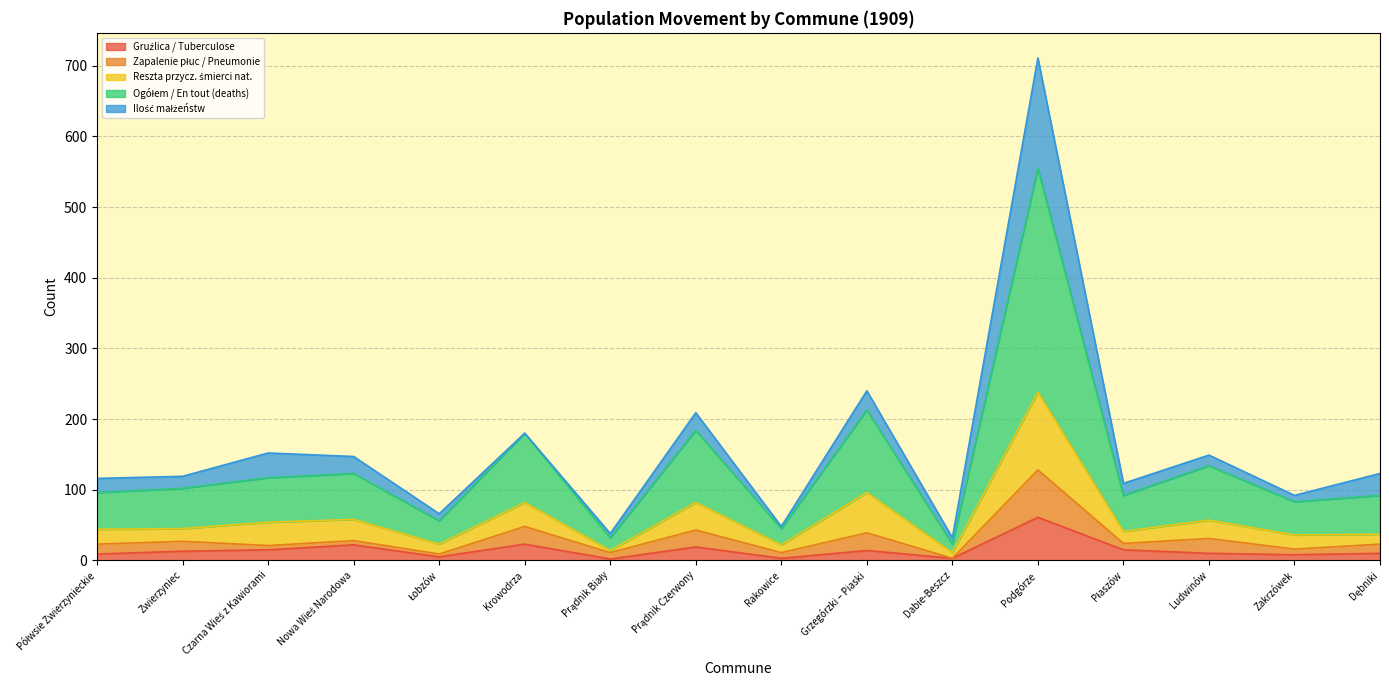

How many lines are shown in the chart?

5